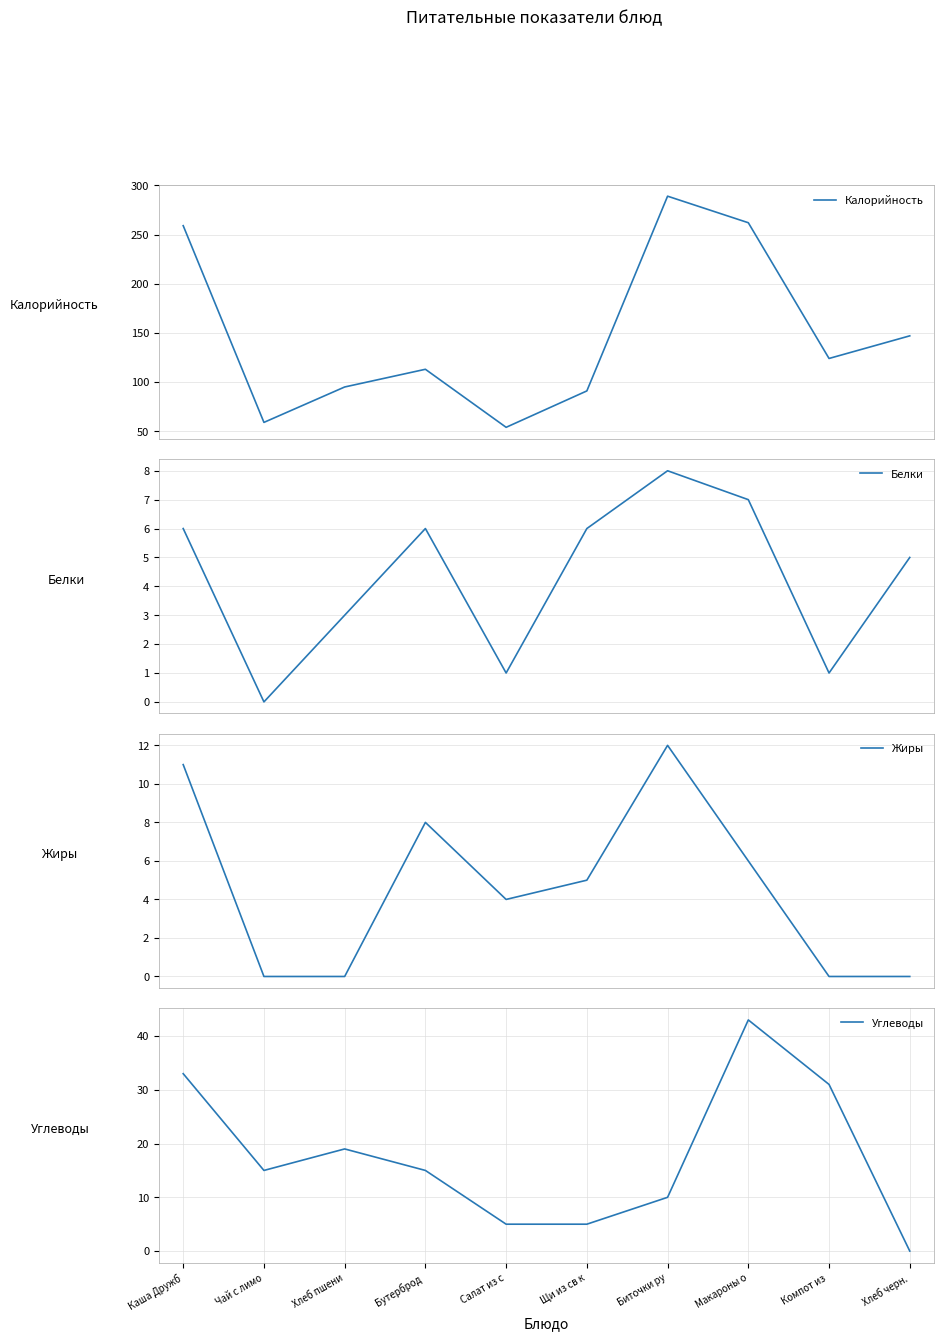

Does the chart display data point markers on the line(s)?

No